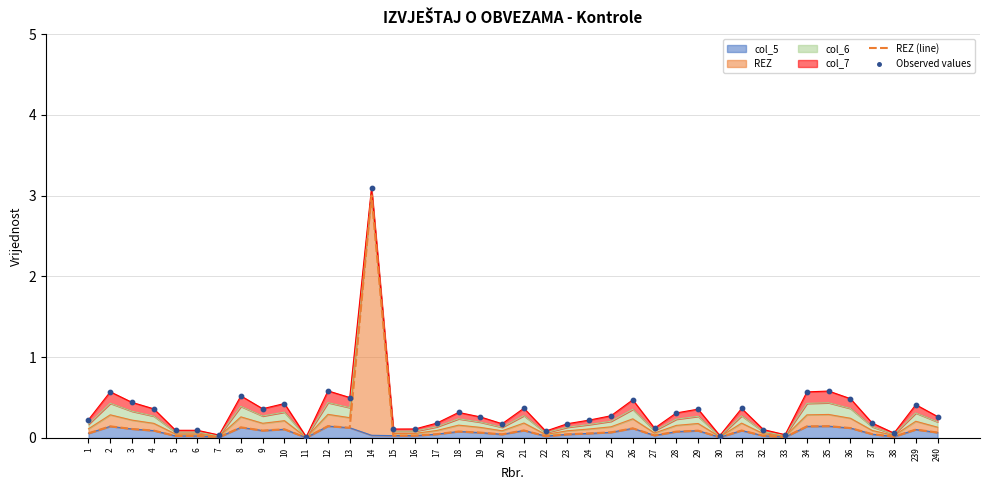

At which category is the sum across all series the highest?

14